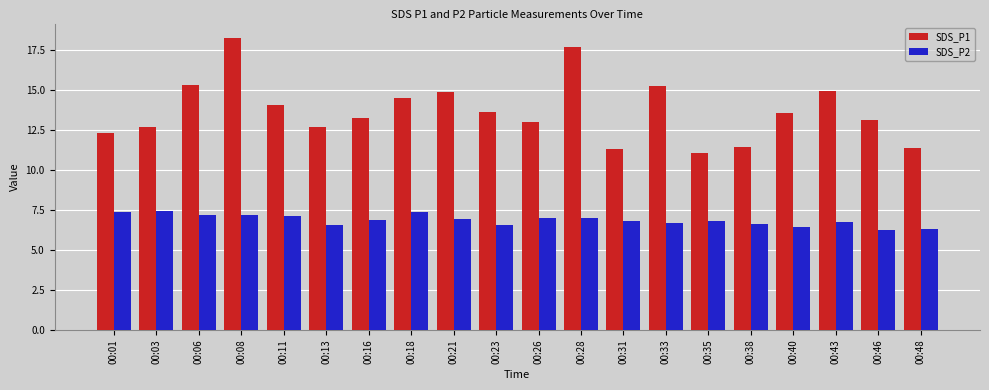

Count the number of data series in this chart.

2